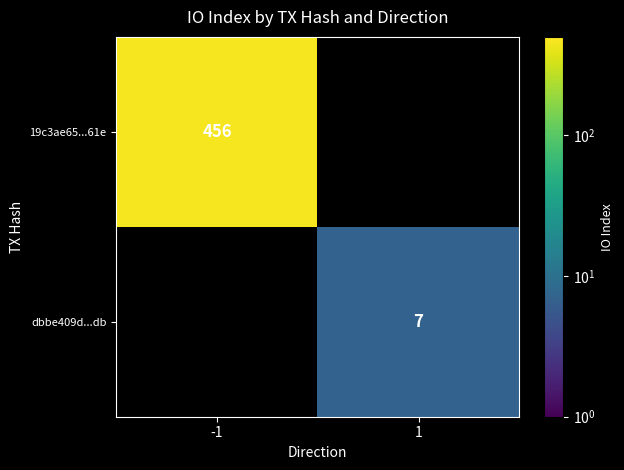

Is it true that 19c3ae65...61e equals 456 at -1?

True